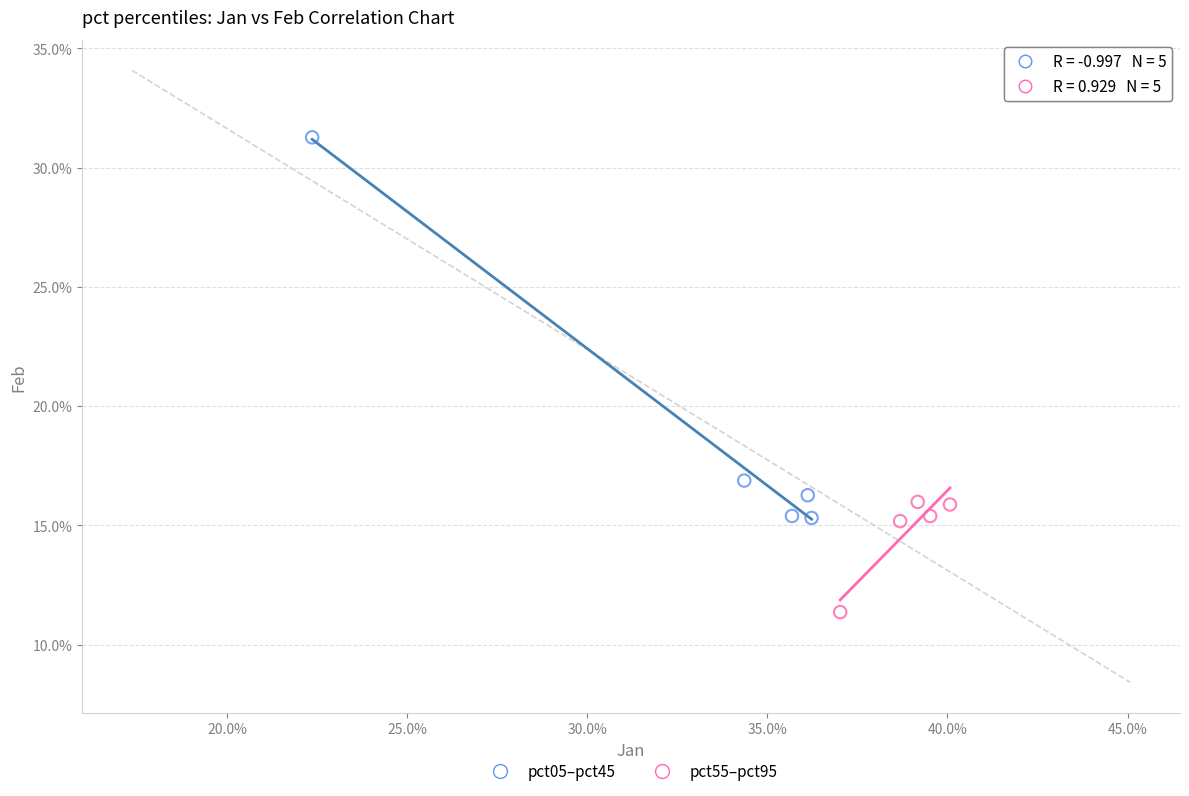

Which series contains the lowest Y value?

pct55–pct95